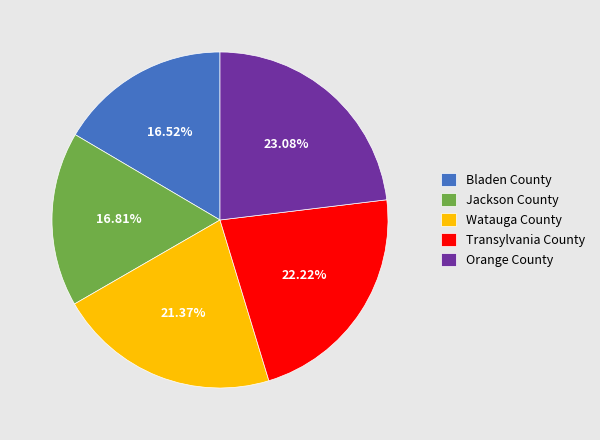

What percentage is the Jackson County slice, to the nearest percent?

17%